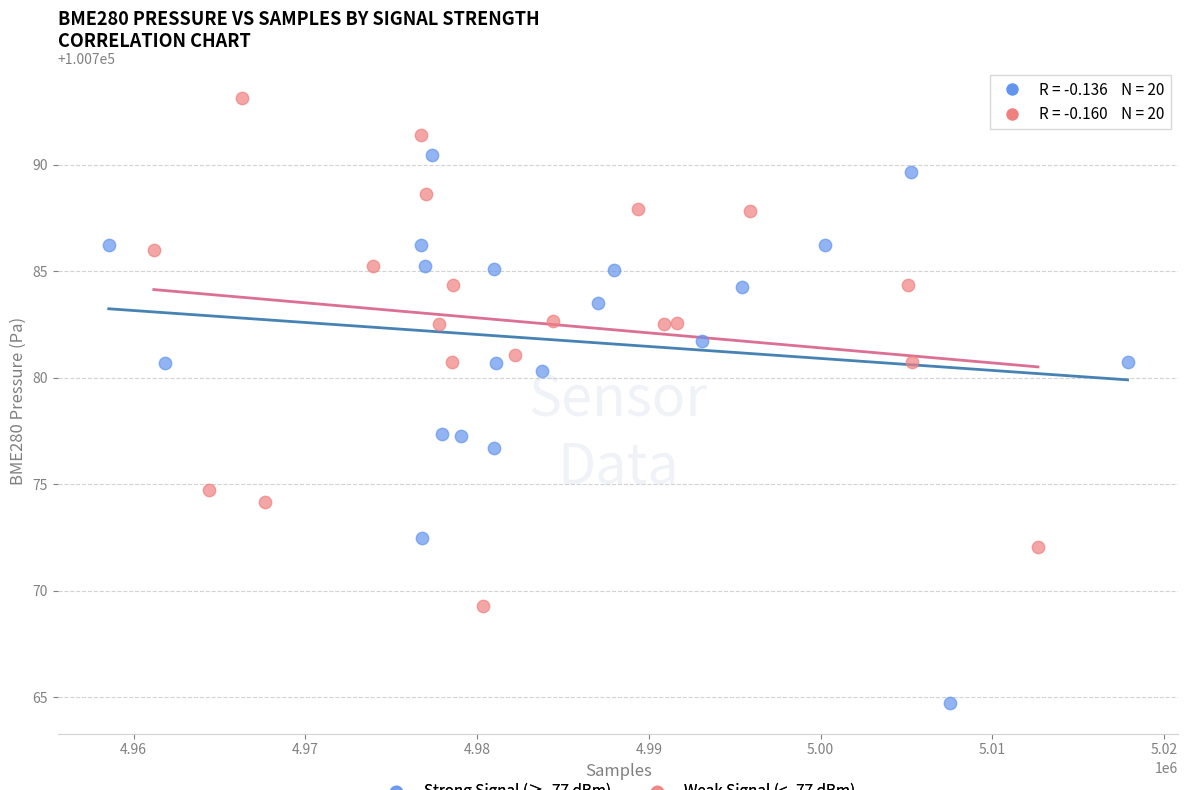

Which series contains the highest Y value?

Weak Signal (< -77 dBm)